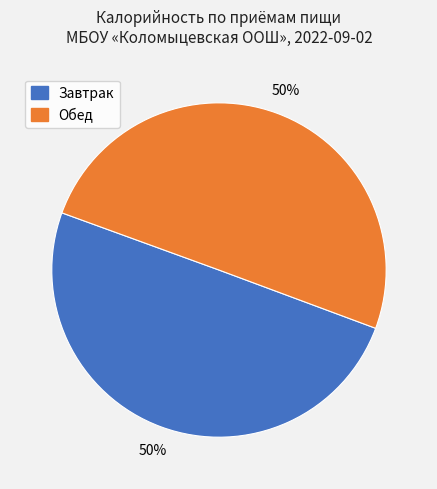

To the nearest percent, what is the average slice percentage?

50%